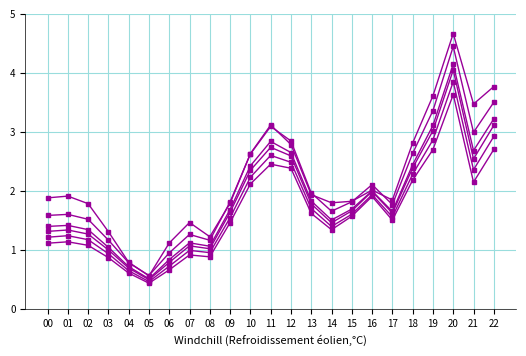

Reading left to right, extract all data points from this chart.

col_4: 00=1.9	01=1.9	02=1.8	03=1.3	04=0.8	05=0.6	06=1.1	07=1.5	08=1.2	09=1.8	10=2.6	11=3.1	12=2.8	13=1.9	14=1.8	15=1.8	16=2.0	17=1.8	18=2.8	19=3.6	20=4.7	21=3.5	22=3.8
col_5: 00=1.6	01=1.6	02=1.5	03=1.2	04=0.8	05=0.6	06=1.0	07=1.3	08=1.2	09=1.8	10=2.6	11=3.1	12=2.8	13=2.0	14=1.7	15=1.8	16=2.1	17=1.8	18=2.6	19=3.4	20=4.4	21=3.0	22=3.5
col_6: 00=1.4	01=1.4	02=1.3	03=1.0	04=0.7	05=0.5	06=0.8	07=1.1	08=1.1	09=1.7	10=2.4	11=2.8	12=2.7	13=1.8	14=1.5	15=1.7	16=2.0	17=1.7	18=2.4	19=3.1	20=4.1	21=2.7	22=3.2
col_7: 00=1.3	01=1.3	02=1.3	03=1.0	04=0.7	05=0.5	06=0.8	07=1.1	08=1.0	09=1.6	10=2.4	11=2.7	12=2.6	13=1.8	14=1.5	15=1.7	16=2.0	17=1.6	18=2.4	19=3.0	20=4.1	21=2.5	22=3.1
col_8: 00=1.2	01=1.2	02=1.2	03=0.9	04=0.7	05=0.5	06=0.7	07=1.0	08=1.0	09=1.6	10=2.2	11=2.6	12=2.5	13=1.7	14=1.4	15=1.6	16=1.9	17=1.6	18=2.3	19=2.9	20=3.9	21=2.4	22=2.9
col_9: 00=1.1	01=1.1	02=1.1	03=0.9	04=0.6	05=0.4	06=0.7	07=0.9	08=0.9	09=1.5	10=2.1	11=2.5	12=2.4	13=1.6	14=1.3	15=1.6	16=1.9	17=1.5	18=2.2	19=2.7	20=3.6	21=2.2	22=2.7